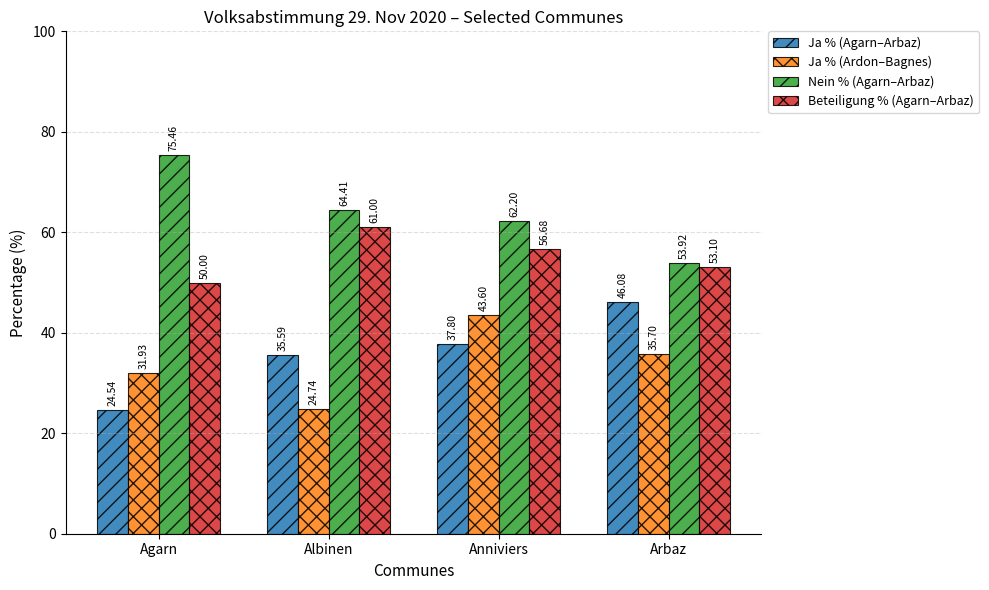

How many values in the Ja % (Agarn–Arbaz) series are below 37?

2